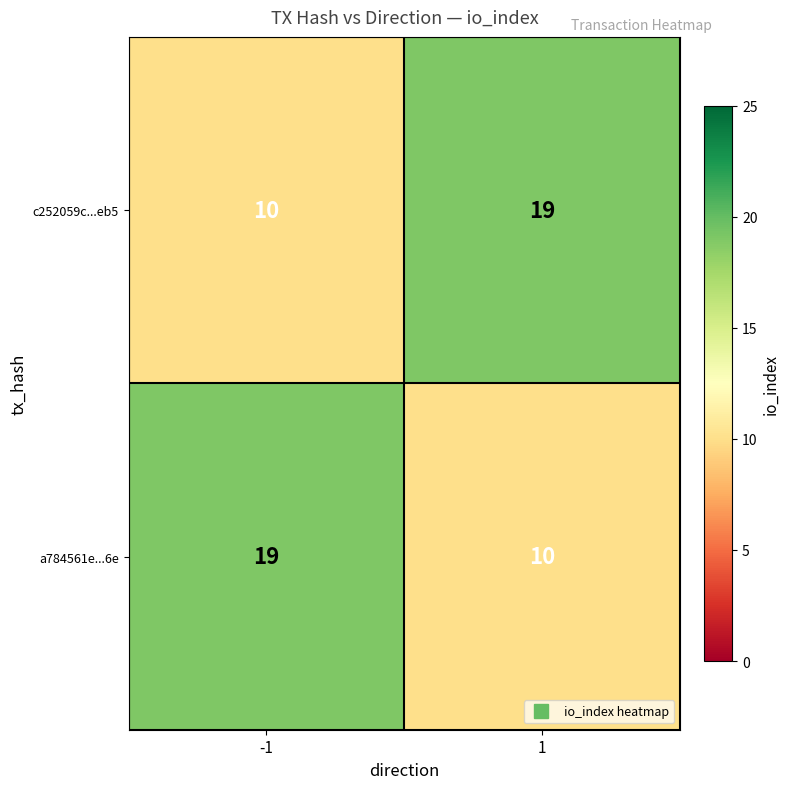

Rank the series at 1 from lowest to highest value.

a784561e...6e, c252059c...eb5